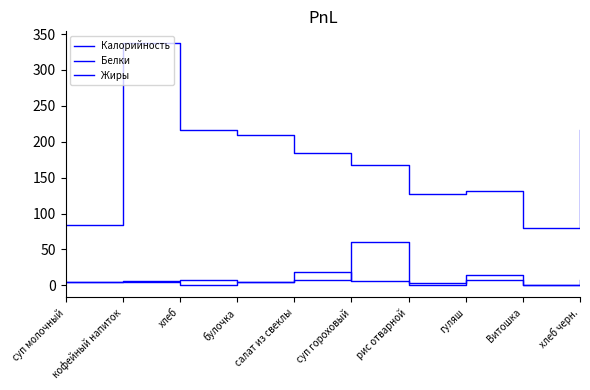

Is this an area chart (filled region under the line)?

No